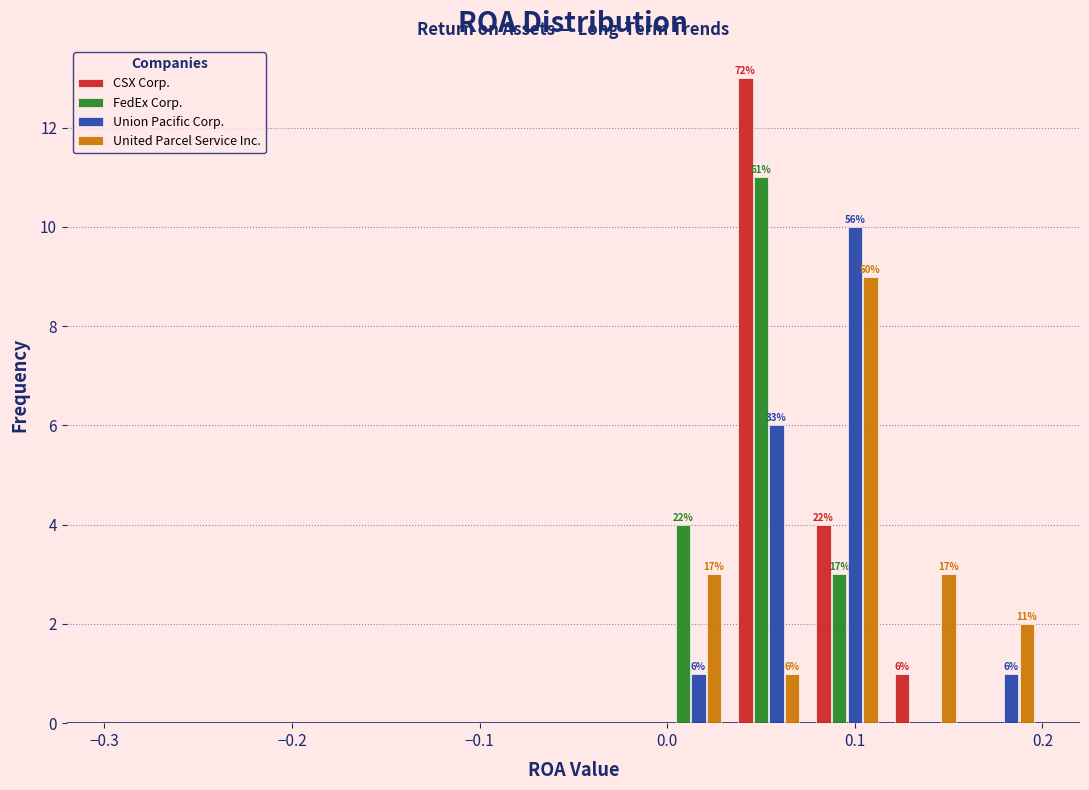

In the Union Pacific Corp. series, which range on the x-axis has the tallest bar?

0.08 to 0.12